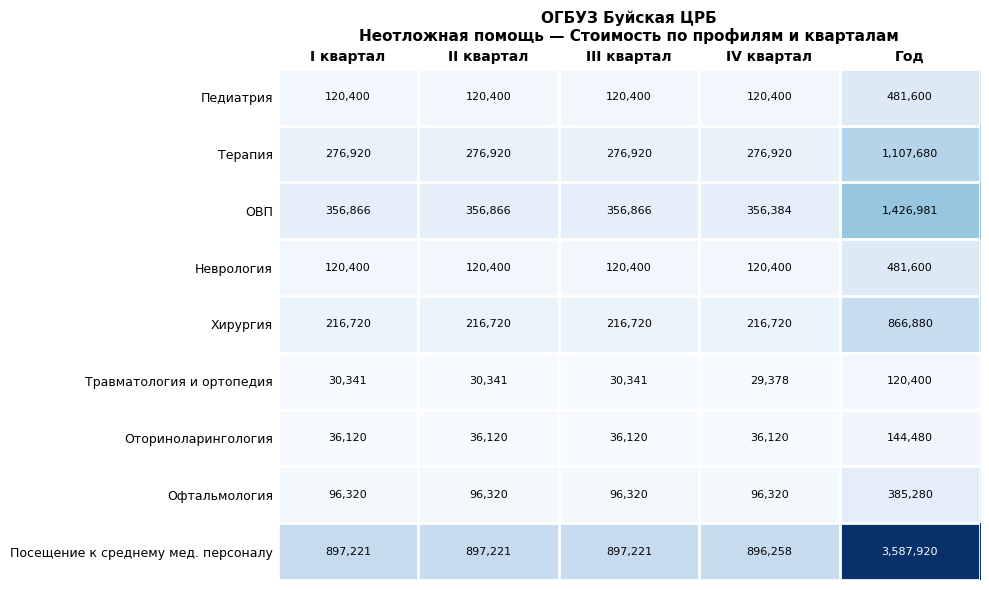

At which category is the sum across all series the highest?

Год